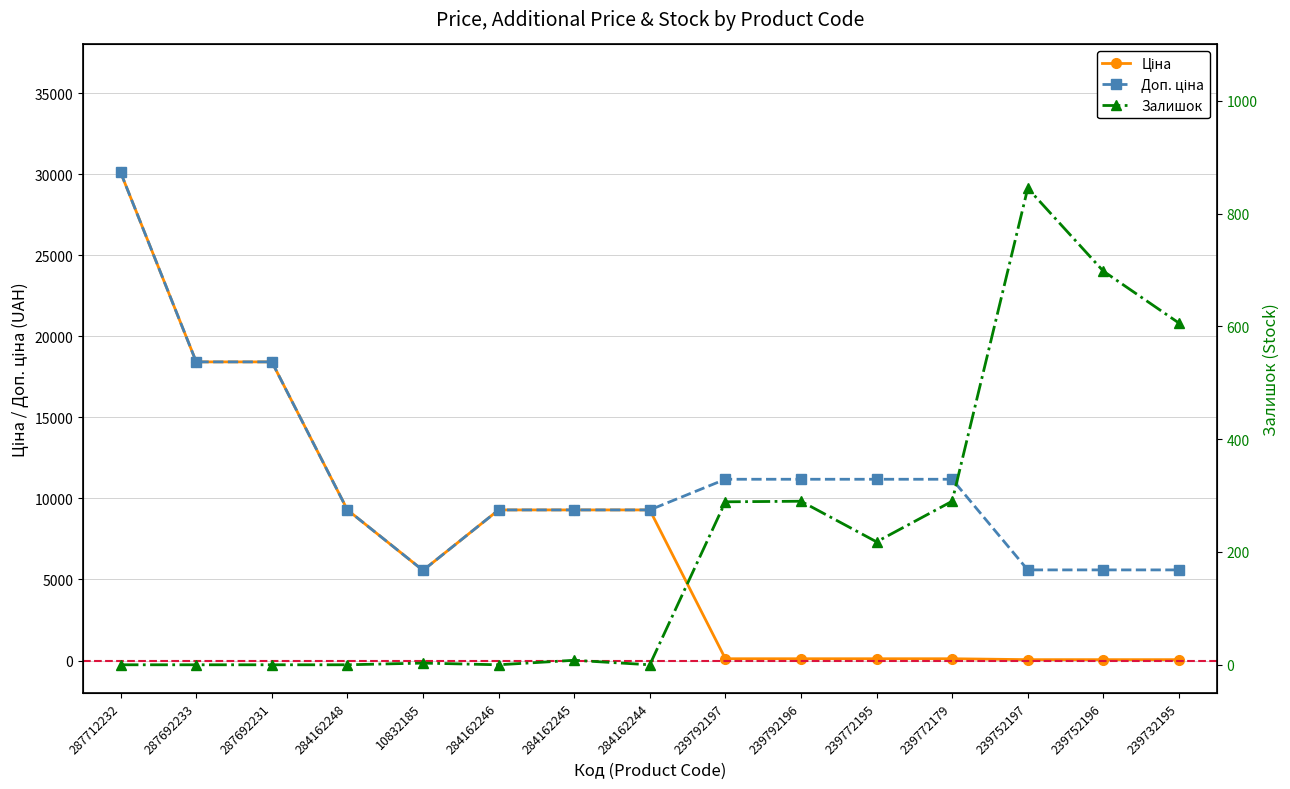

In Залишок, how many points are higher than both neighbors (excluding endpoints)?

4